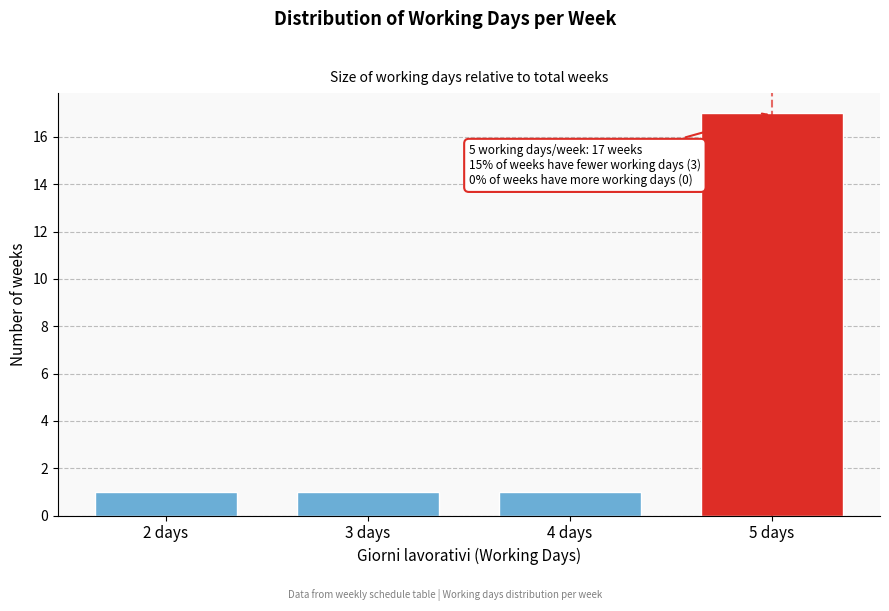

Reading left to right, transcribe all the data shown in this chart.

2 days=1	3 days=1	4 days=1	5 days=17